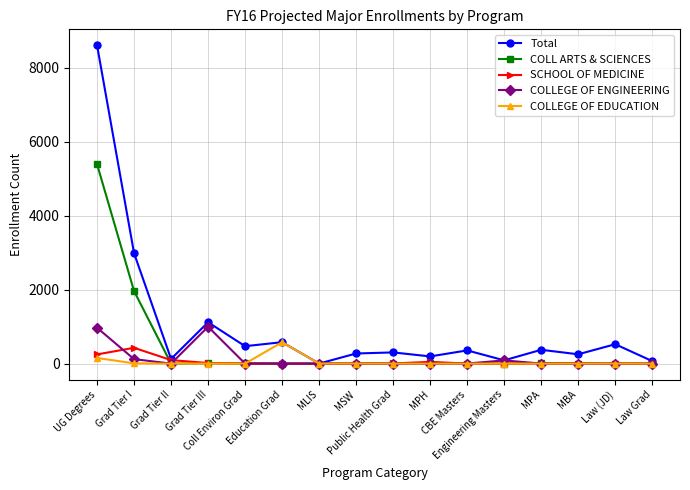

What is the highest value of the COLLEGE OF ENGINEERING series?

996.7